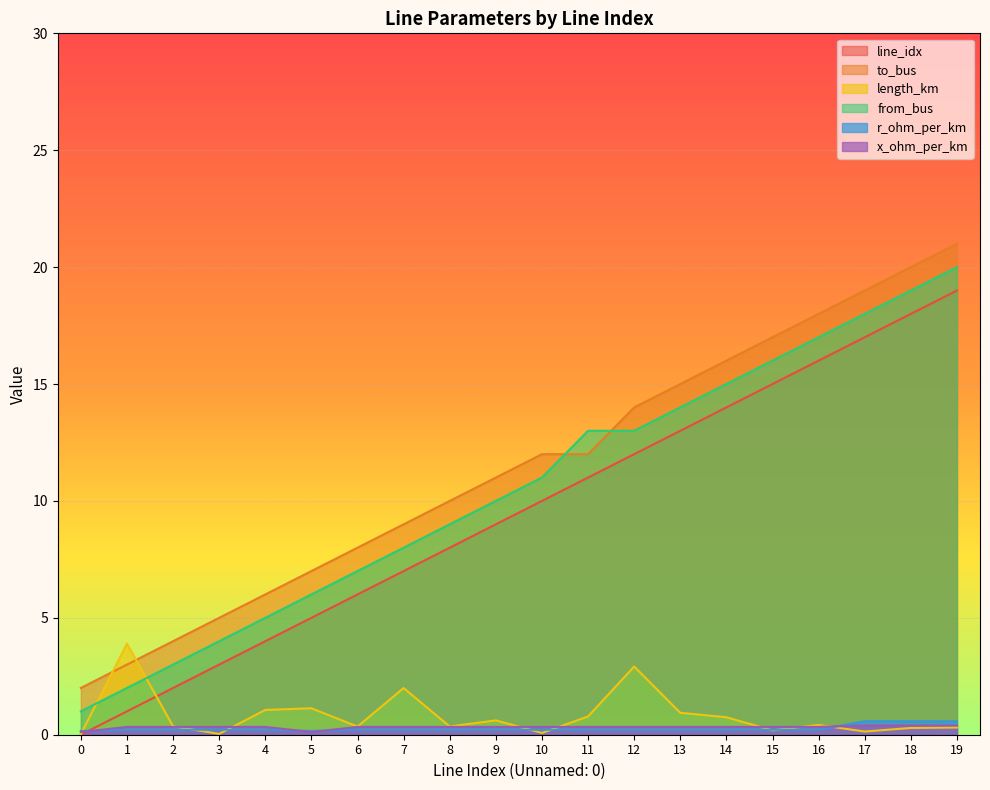

What is the sum of the from_bus values at 2 and 9?

13.0